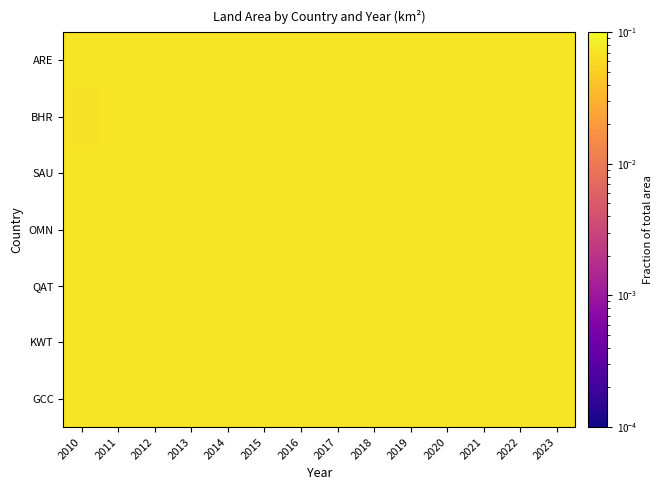

Which category has the highest value across all series?

2023